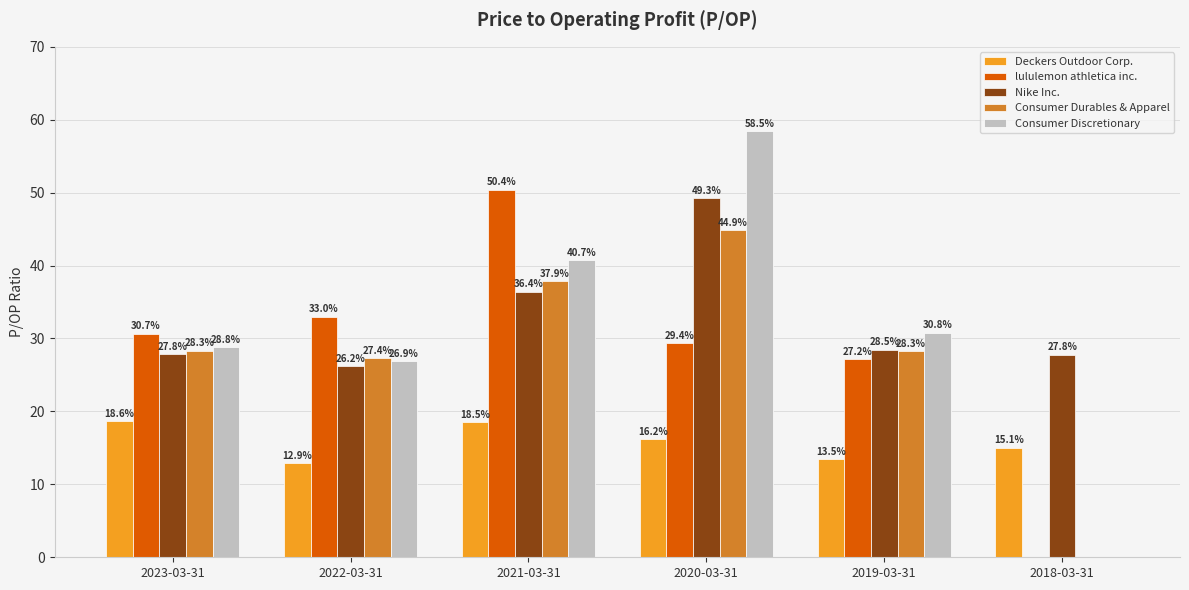

The Nike Inc. series shows 28.5 at 2019-03-31. True or false?

True